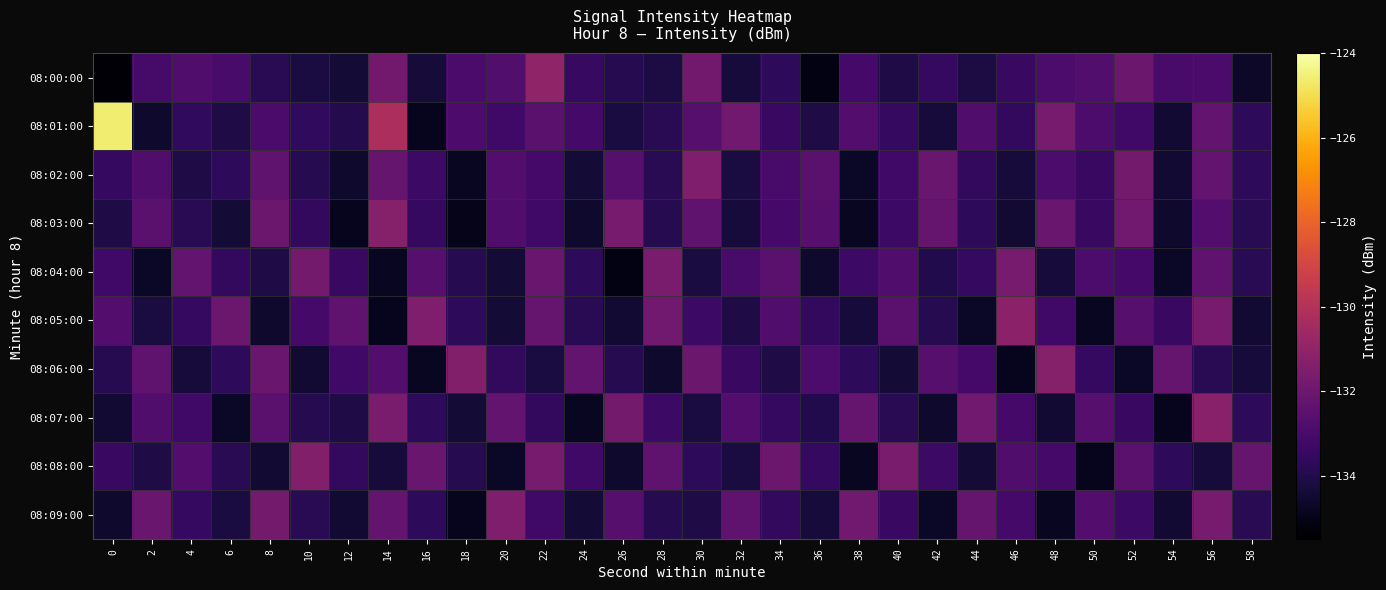

Reading left to right, extract all data points from this chart.

08:00:00: 0=-135.4	2=-133.0	4=-132.8	6=-133.0	8=-133.8	10=-134.2	12=-134.4	14=-131.8	16=-134.3	18=-133.0	20=-132.7	22=-131.0	24=-133.4	26=-133.9	28=-134.2	30=-131.9	32=-134.3	34=-133.7	36=-135.1	38=-133.1	40=-134.1	42=-133.6	44=-134.2	46=-133.4	48=-132.9	50=-132.7	52=-132.0	54=-133.0	56=-133.0	58=-134.7
08:01:00: 0=-124.6	2=-134.6	4=-133.6	6=-134.1	8=-133.0	10=-133.6	12=-134.0	14=-130.2	16=-134.9	18=-132.9	20=-133.2	22=-132.5	24=-133.1	26=-134.2	28=-133.8	30=-132.6	32=-131.9	34=-133.4	36=-134.1	38=-132.7	40=-133.5	42=-134.3	44=-132.8	46=-133.6	48=-131.7	50=-132.9	52=-133.2	54=-134.5	56=-132.3	58=-133.7
08:02:00: 0=-133.5	2=-132.8	4=-134.1	6=-133.7	8=-132.4	10=-133.9	12=-134.6	14=-132.2	16=-133.3	18=-134.8	20=-132.7	22=-133.1	24=-134.4	26=-132.6	28=-133.8	30=-131.5	32=-134.2	34=-133.0	36=-132.5	38=-134.7	40=-133.2	42=-132.1	44=-133.6	46=-134.3	48=-132.9	50=-133.4	52=-131.8	54=-134.5	56=-132.3	58=-133.7
08:03:00: 0=-134.1	2=-132.5	4=-133.8	6=-134.4	8=-132.0	10=-133.6	12=-134.9	14=-131.3	16=-133.5	18=-135.0	20=-132.8	22=-133.2	24=-134.6	26=-131.7	28=-133.9	30=-132.4	32=-134.3	34=-133.1	36=-132.6	38=-134.8	40=-133.3	42=-132.2	44=-133.7	46=-134.5	48=-132.1	50=-133.4	52=-131.9	54=-134.6	56=-132.7	58=-133.8
08:04:00: 0=-133.2	2=-134.7	4=-132.3	6=-133.6	8=-134.1	10=-131.8	12=-133.4	14=-134.8	16=-132.6	18=-133.9	20=-134.4	22=-132.1	24=-133.7	26=-135.1	28=-131.6	30=-134.2	32=-133.0	34=-132.5	36=-134.6	38=-133.3	40=-132.8	42=-134.0	44=-133.5	46=-131.7	48=-134.3	50=-132.9	52=-133.1	54=-134.7	56=-132.4	58=-133.8
08:05:00: 0=-132.7	2=-134.2	4=-133.5	6=-132.0	8=-134.6	10=-133.1	12=-132.4	14=-134.9	16=-131.5	18=-133.7	20=-134.4	22=-132.2	24=-133.8	26=-134.5	28=-131.9	30=-133.3	32=-134.1	34=-132.8	36=-133.6	38=-134.3	40=-132.5	42=-133.9	44=-134.7	46=-131.1	48=-133.2	50=-134.8	52=-132.6	54=-133.4	56=-131.7	58=-134.5
08:06:00: 0=-133.9	2=-132.4	4=-134.3	6=-133.7	8=-132.1	10=-134.5	12=-133.2	14=-132.7	16=-134.8	18=-131.4	20=-133.6	22=-134.2	24=-132.3	26=-133.9	28=-134.6	30=-132.0	32=-133.4	34=-134.1	36=-132.9	38=-133.7	40=-134.4	42=-132.6	44=-133.1	46=-134.9	48=-131.3	50=-133.5	52=-134.7	54=-132.2	56=-133.8	58=-134.3
08:07:00: 0=-134.5	2=-132.8	4=-133.2	6=-134.7	8=-132.5	10=-133.9	12=-134.1	14=-131.6	16=-133.7	18=-134.4	20=-132.3	22=-133.6	24=-134.8	26=-131.8	28=-133.3	30=-134.2	32=-132.7	34=-133.5	36=-134.0	38=-132.2	40=-133.8	42=-134.6	44=-131.9	46=-133.1	48=-134.5	50=-132.6	52=-133.4	54=-134.9	56=-131.2	58=-133.7
08:08:00: 0=-133.4	2=-134.1	4=-132.7	6=-133.8	8=-134.5	10=-131.4	12=-133.6	14=-134.3	16=-132.1	18=-133.9	20=-134.7	22=-131.7	24=-133.2	26=-134.6	28=-132.4	30=-133.7	32=-134.2	34=-132.0	36=-133.5	38=-134.8	40=-131.6	42=-133.3	44=-134.4	46=-132.8	48=-133.1	50=-134.9	52=-132.5	54=-133.7	56=-134.3	58=-132.2
08:09:00: 0=-134.6	2=-132.1	4=-133.5	6=-134.2	8=-131.8	10=-133.8	12=-134.5	14=-132.3	16=-133.7	18=-134.9	20=-131.5	22=-133.2	24=-134.4	26=-132.6	28=-133.9	30=-134.1	32=-132.4	34=-133.6	36=-134.3	38=-131.9	40=-133.4	42=-134.7	44=-132.2	46=-133.1	48=-134.8	50=-132.7	52=-133.3	54=-134.5	56=-131.7	58=-133.8